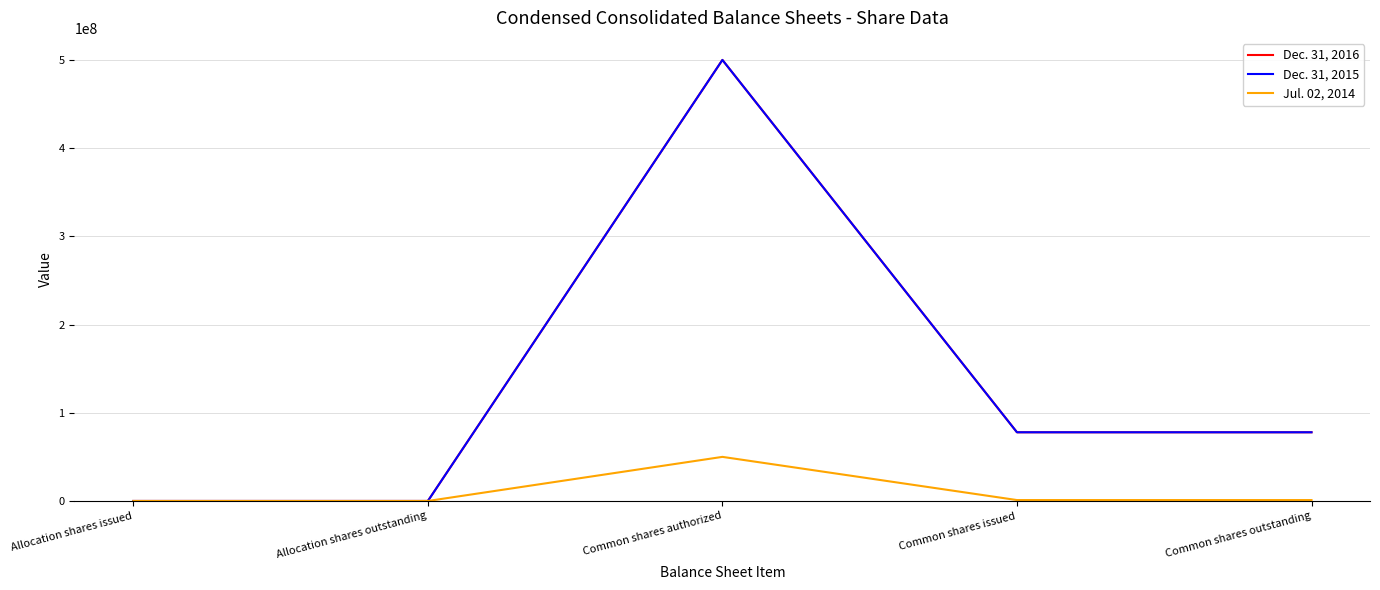

True or false: Dec. 31, 2015 and Jul. 02, 2014 intersect in this chart.

False